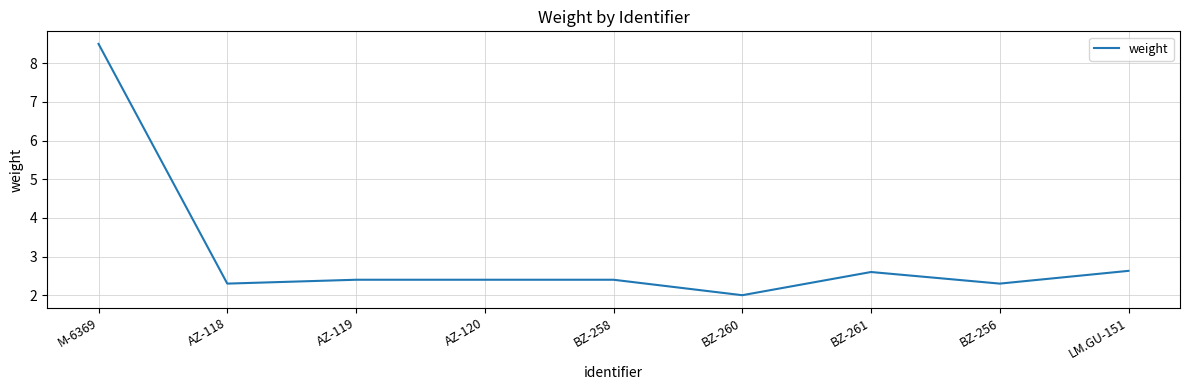

Reading left to right, extract all data points from this chart.

8.5	2.3	2.4	2.4	2.4	2.0	2.6	2.3	2.6